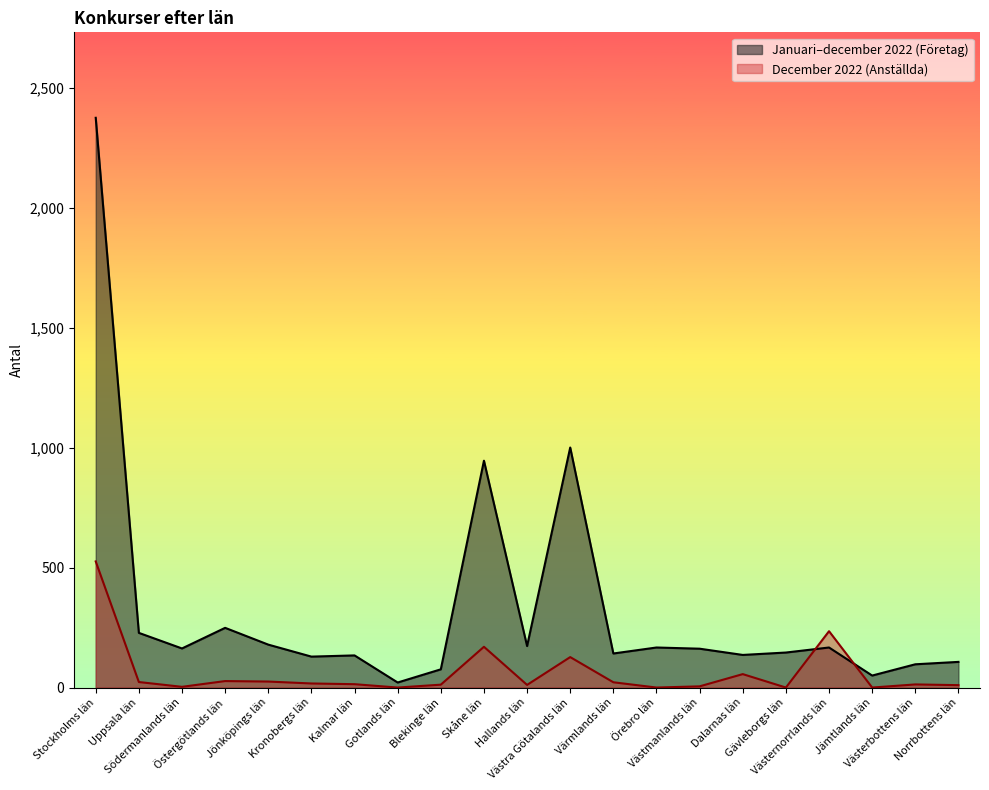

What is the label of the 21st point from the right?

Stockholms län